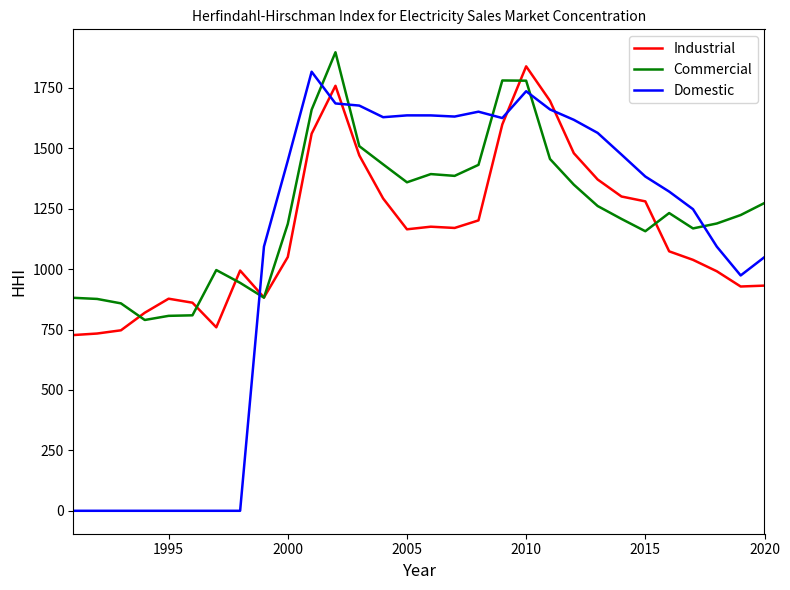

What are all the series names shown in the legend?

Industrial, Commercial, Domestic